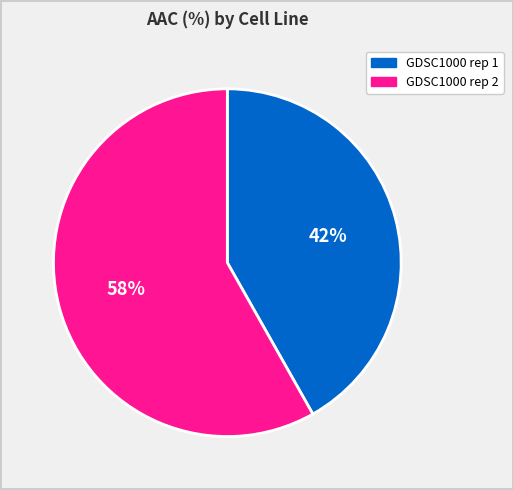

To the nearest percent, what is the difference between the largest and smallest slice percentages?

16%